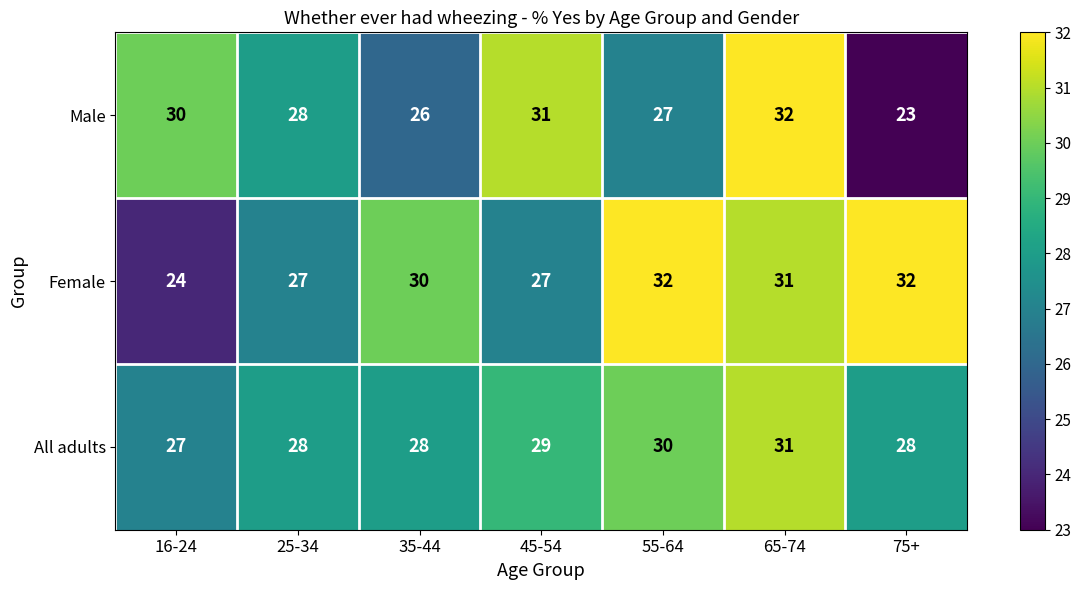

Rank the series at 45-54 from highest to lowest value.

Male, All adults, Female